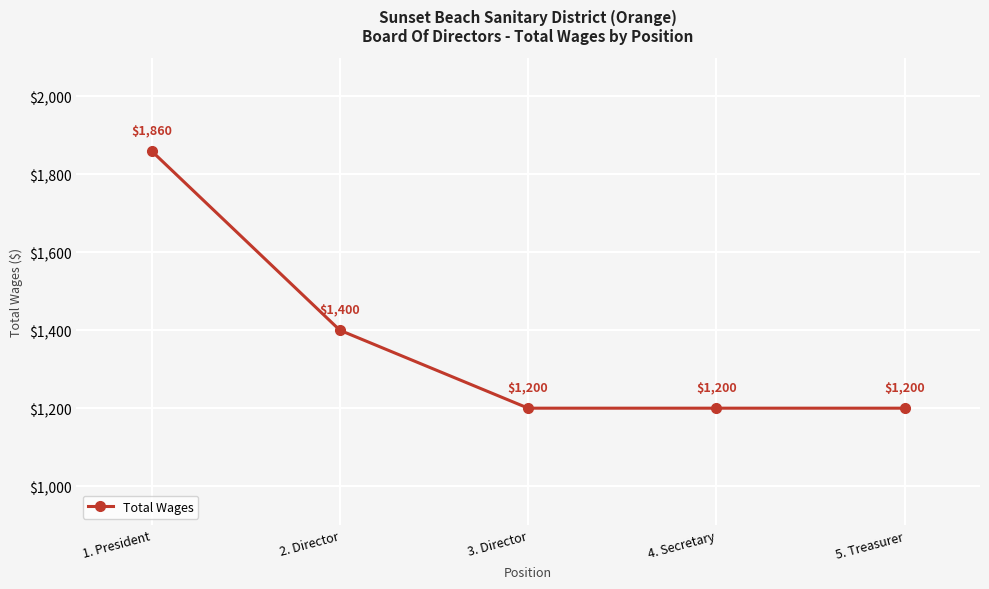

Which has a higher value, 3. Director or 1. President?

1. President